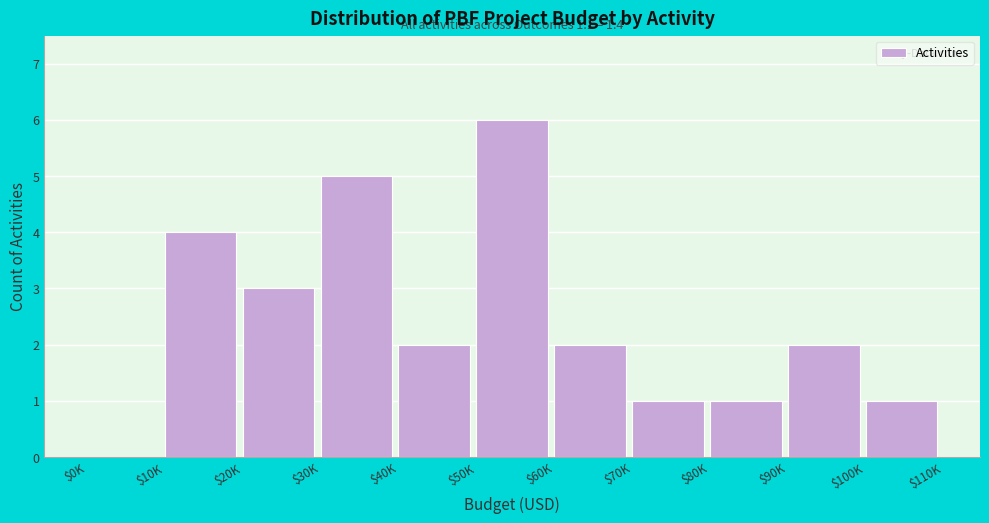

Is it true that the value at $50K is 6?

True